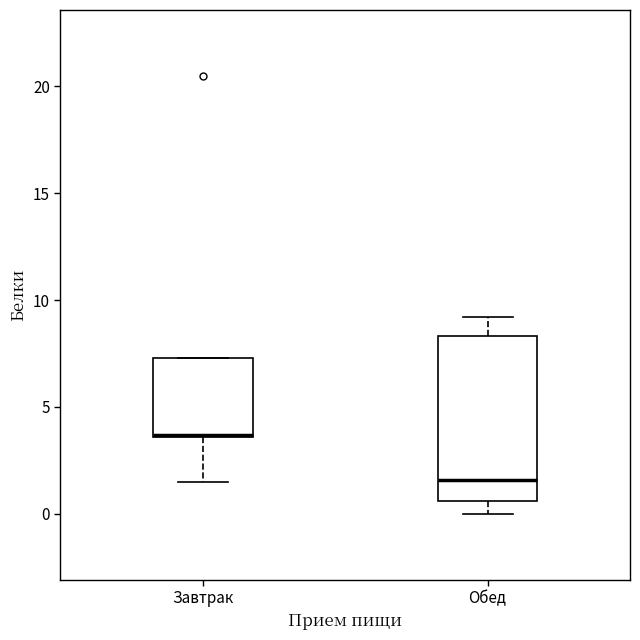

Reading left to right, transcribe this box plot: for each box, give where its median line is, the range the box spans, and where its two whiskers end, as read against the y-axis. The values are not printed on the chart, so give them approximately, as read against the axis.

Завтрак: median 3.5 (drawn on the box's lower edge), box 3.5 to 7.5, whiskers 1.5 to 7.5
Обед: median 1.5, box 0.5 to 8.5, whiskers 0.0 to 9.0